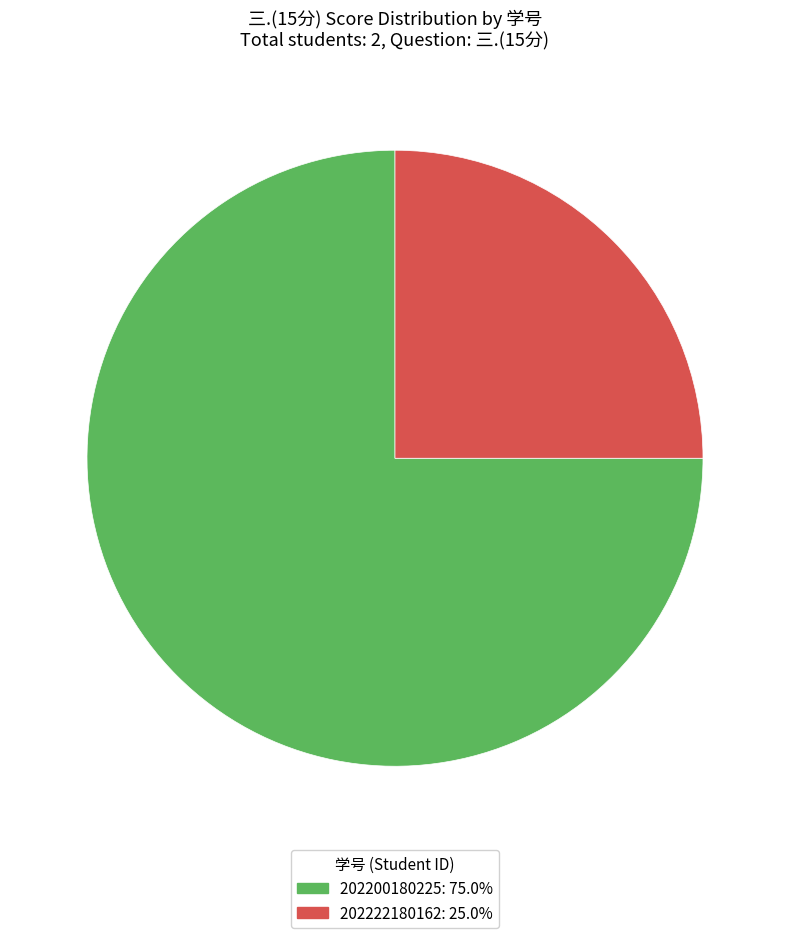

Which slice is the smallest?

202222180162